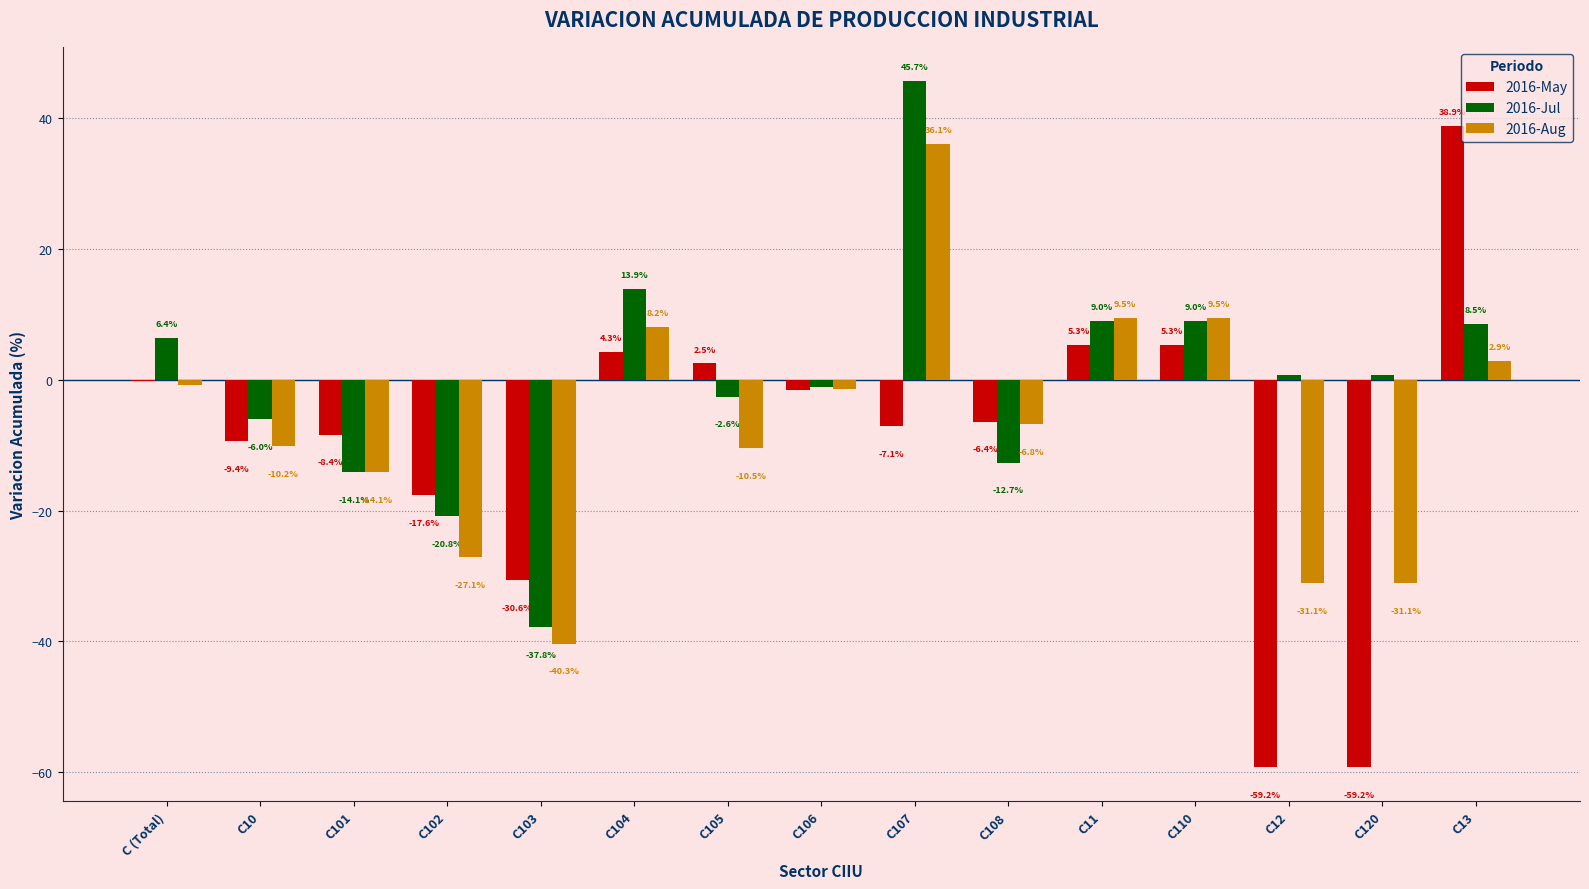

Count the number of data series in this chart.

3